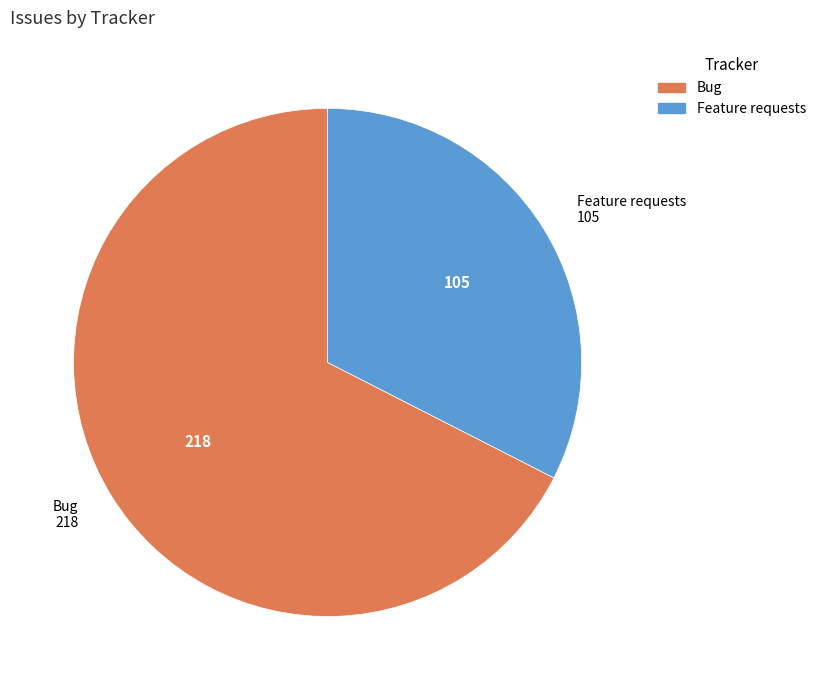

Which slice is the largest?

Bug